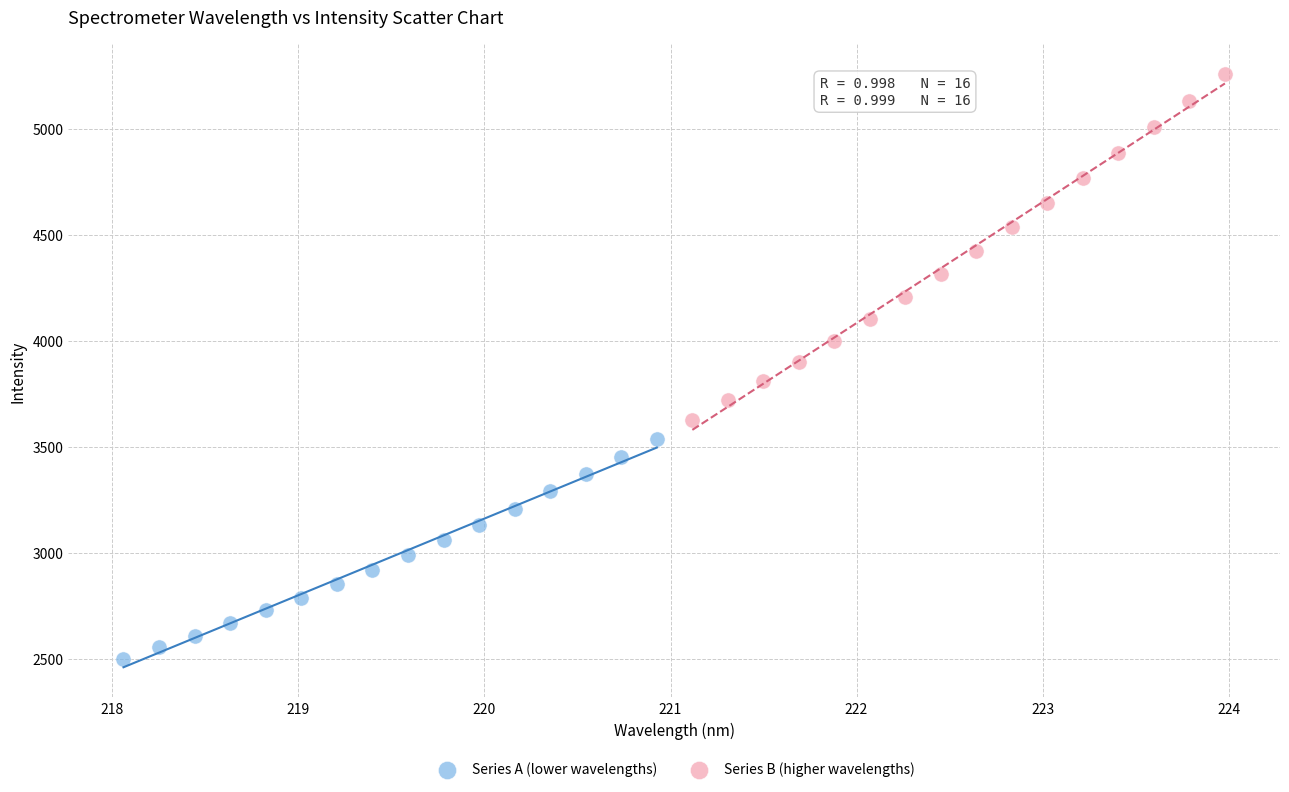

Which series reaches the minimum Y coordinate?

Series A (lower wavelengths)